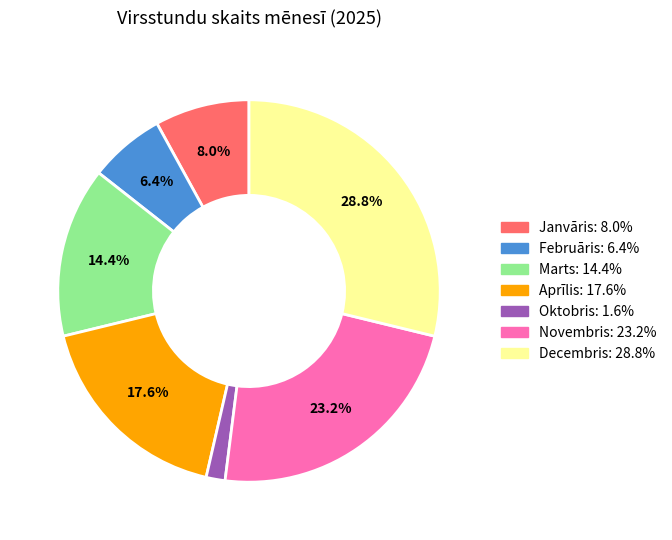

What percentage is the Decembris slice, to the nearest percent?

29%